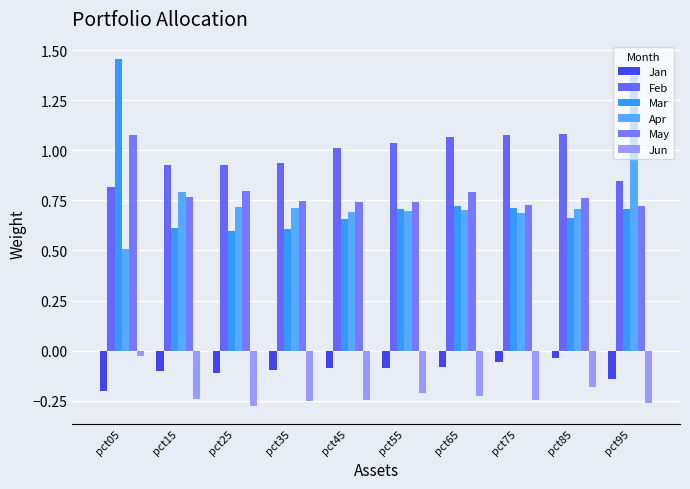

Count the number of categories in the chart.

10